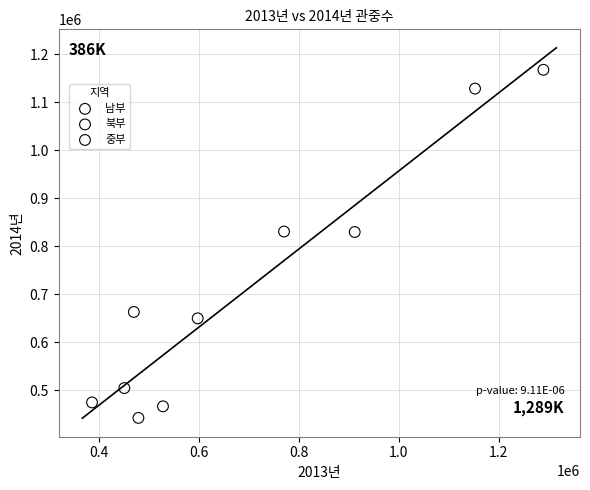

What are all the series names shown in the legend?

남부, 북부, 중부